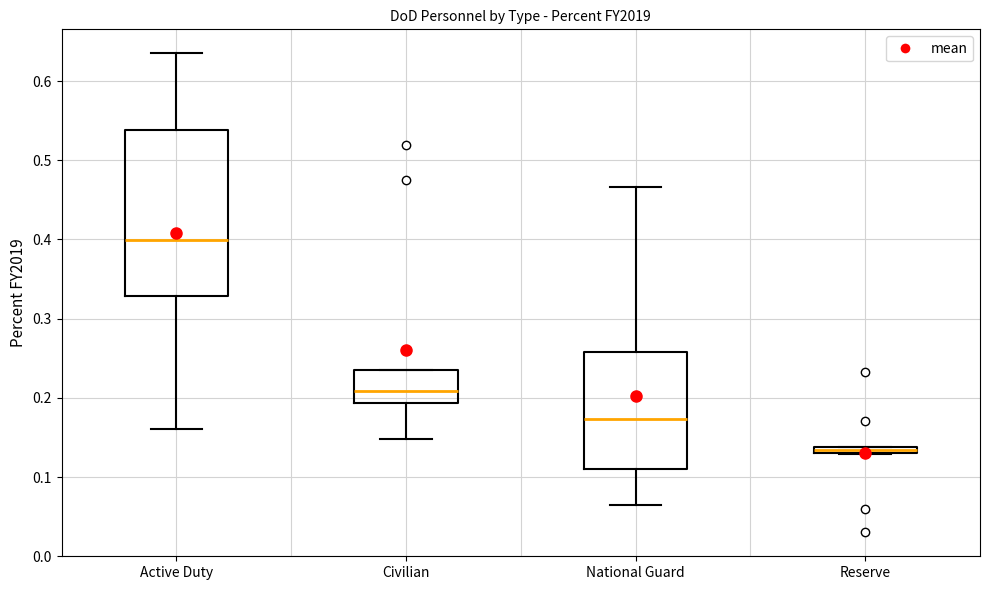

Which box is the tallest, from its lower edge to its upper edge?

Active Duty